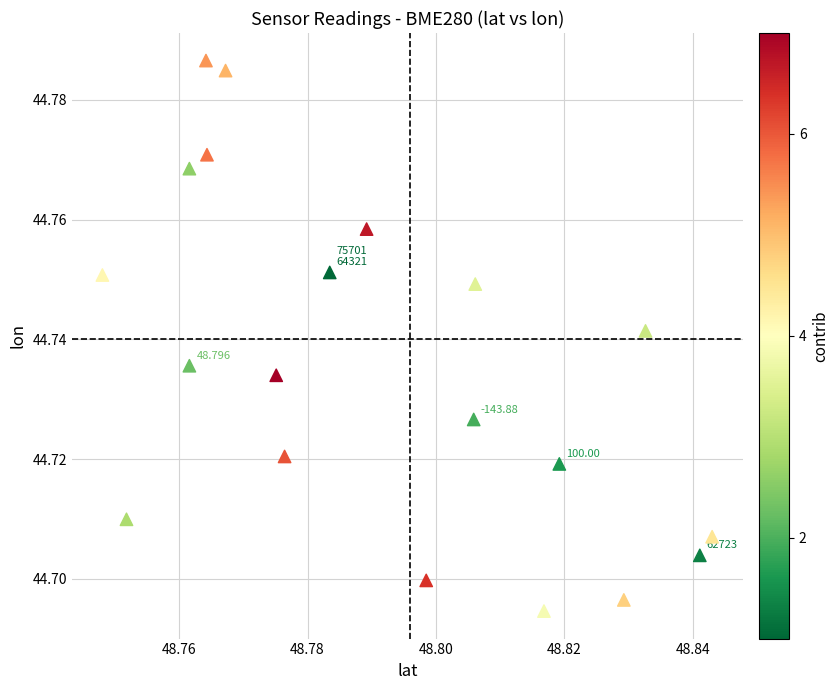

How many points are shown in the scatter plot?

20